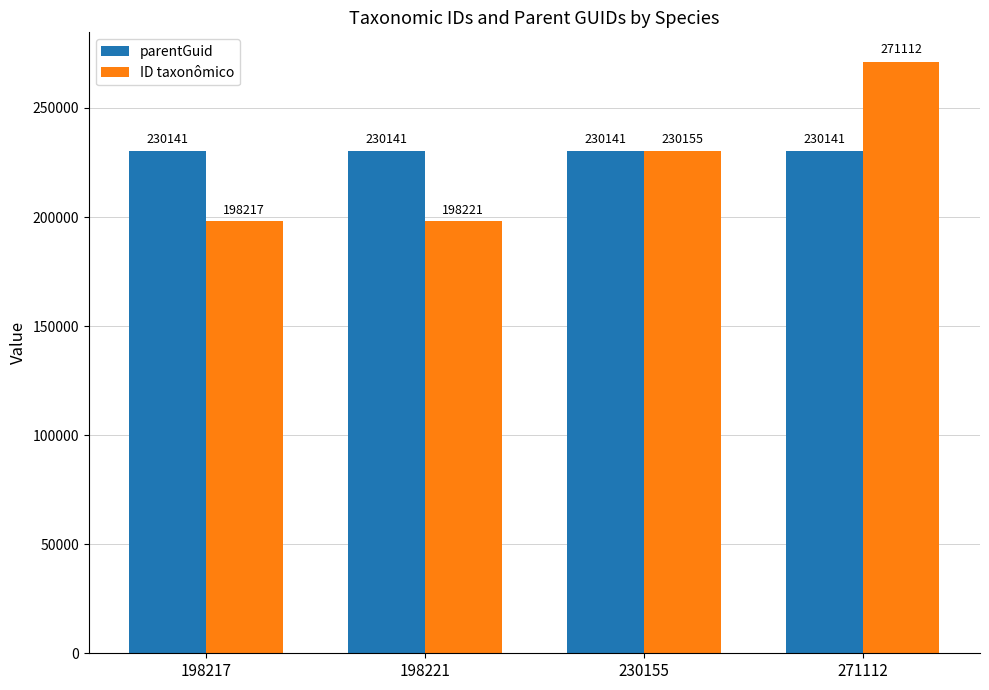

What are all the series names shown in the legend?

parentGuid, ID taxonômico